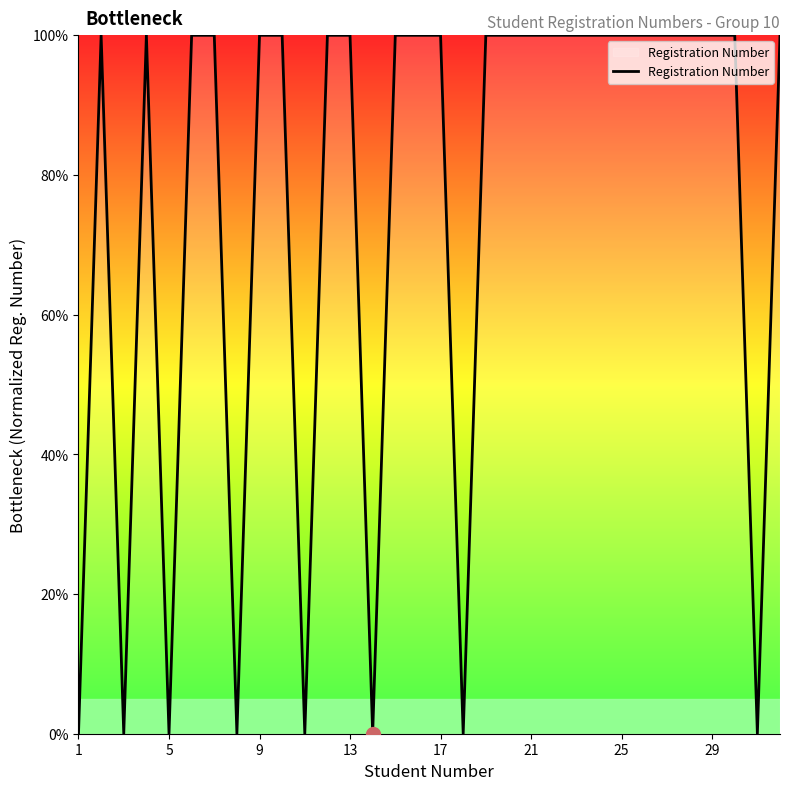

What is the difference between the maximum and minimum values?

100.0